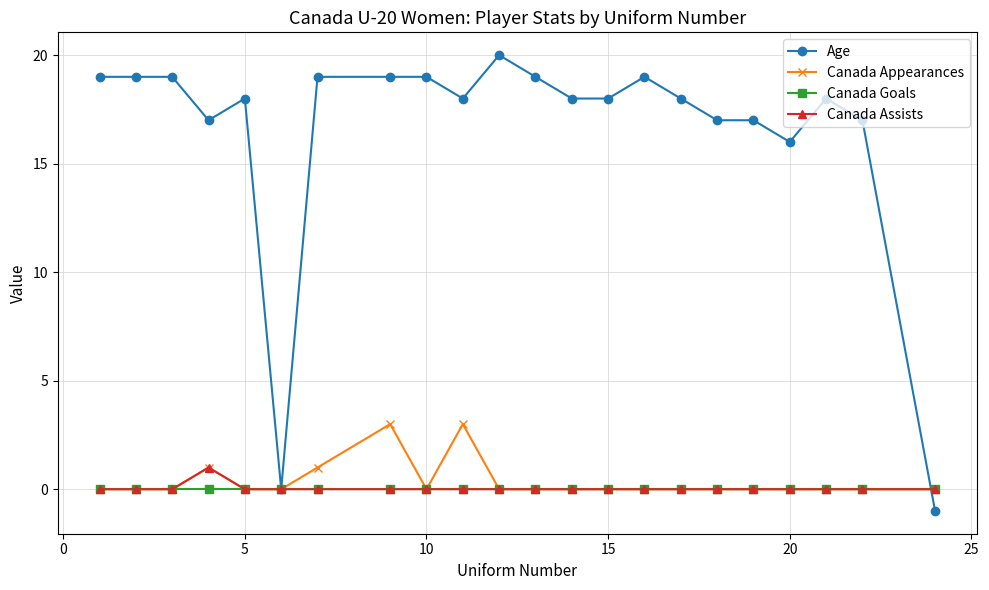

What is the difference between the maximum and minimum values in the Canada Appearances series?

3